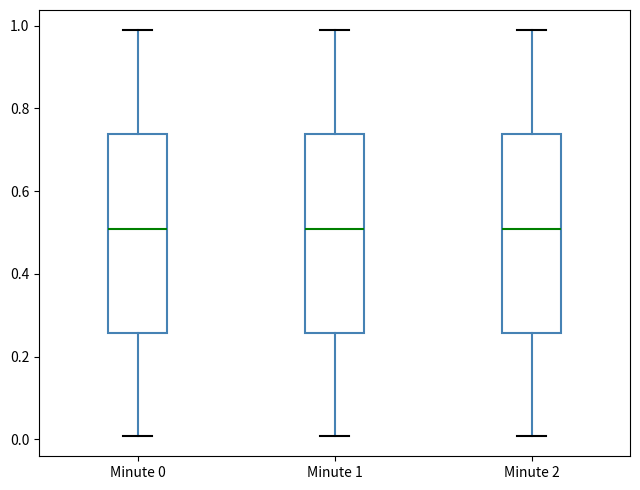

Reading left to right, transcribe this box plot: for each box, give where its median line is, the range the box spans, and where its two whiskers end, as read against the y-axis. The values are not printed on the chart, so give them approximately, as read against the axis.

Minute 0: median 0.50, box 0.26 to 0.74, whiskers 0.00 to 0.98
Minute 1: median 0.50, box 0.26 to 0.74, whiskers 0.00 to 0.98
Minute 2: median 0.50, box 0.26 to 0.74, whiskers 0.00 to 0.98